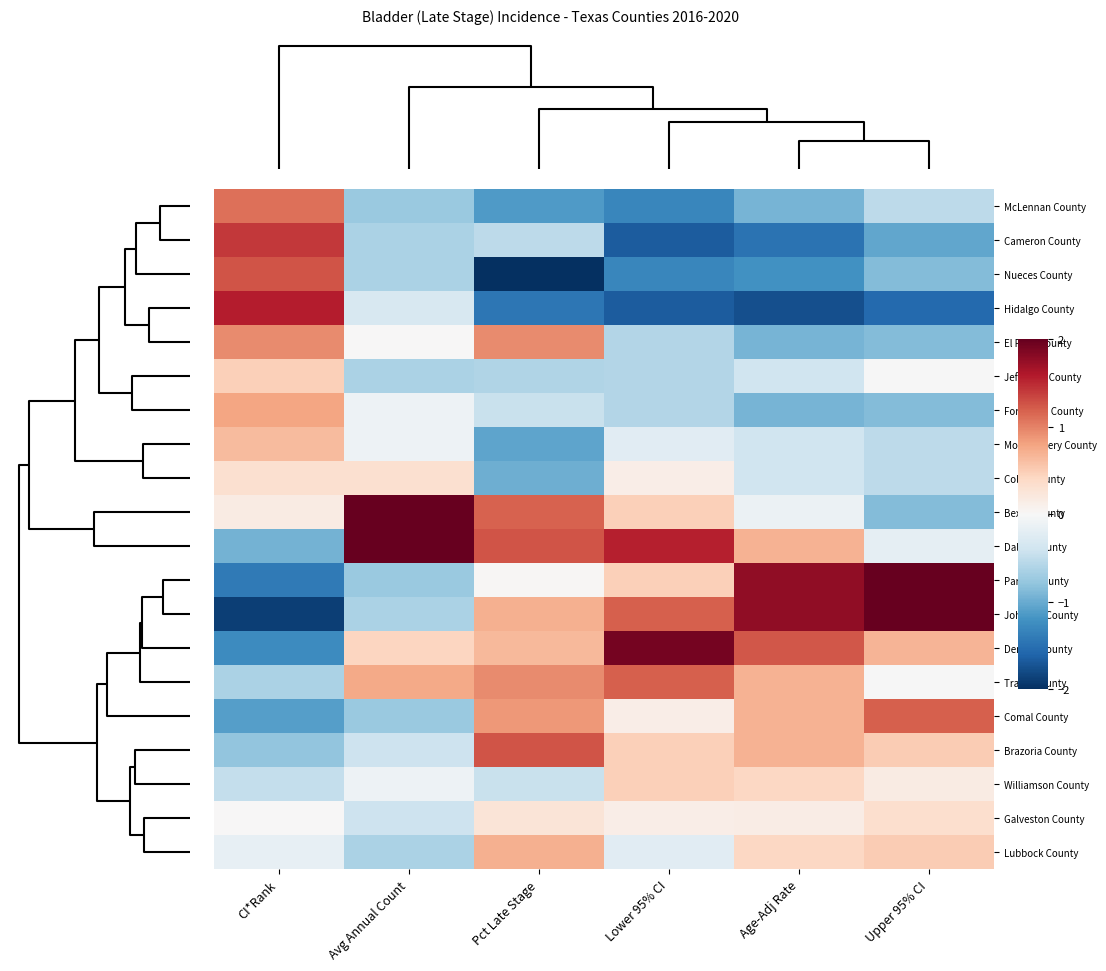

Rank the series by their maximum value, from lowest to highest.

Collin County, Galveston County, Jefferson County, Williamson County, Montgomery County, Lubbock County, Fort Bend County, El Paso County, McLennan County, Travis County, Comal County, Nueces County, Brazoria County, Cameron County, Hidalgo County, Denton County, Bexar County, Parker County, Johnson County, Dallas County